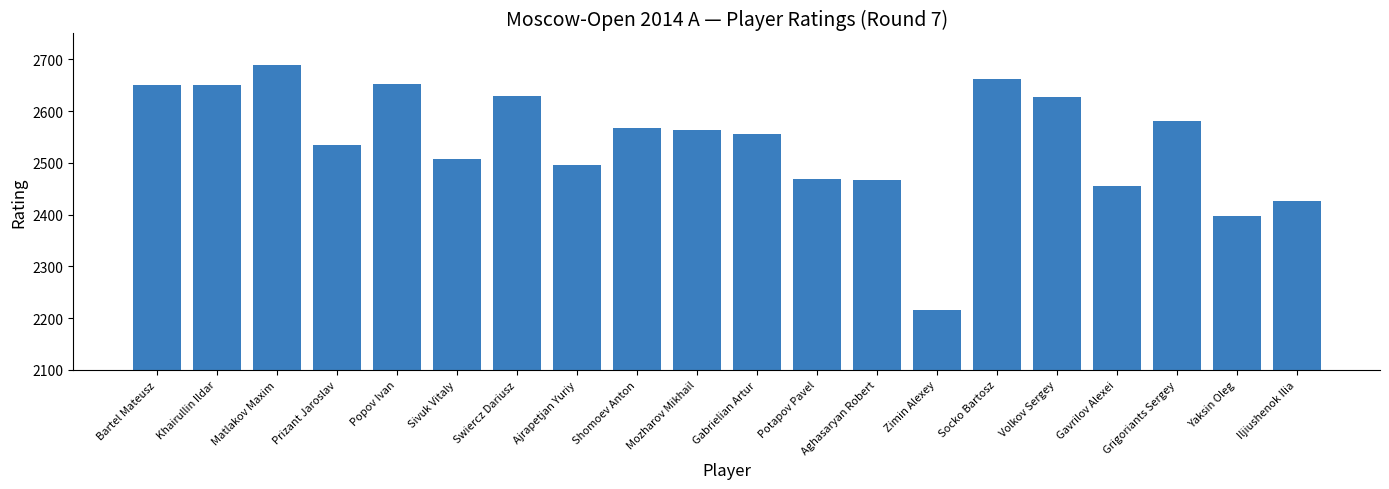

What position from the left is Socko Bartosz?

15